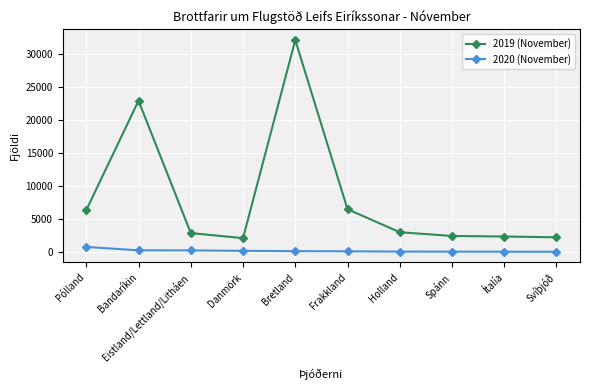

True or false: 2019 (November) has more than 0 interior local peaks.

True